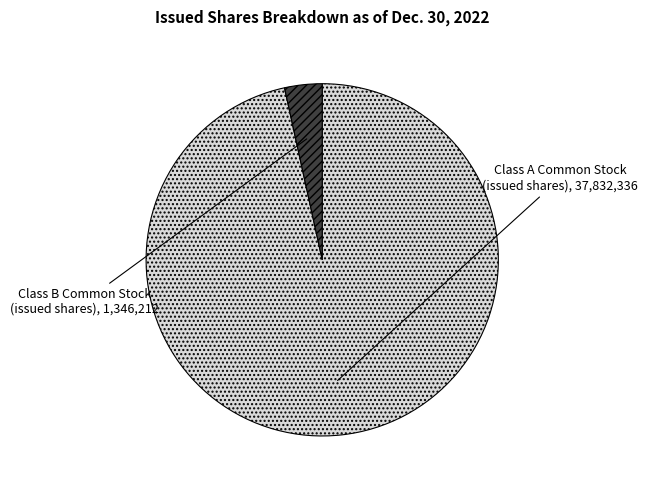

Which category has the biggest portion of the pie?

Class A Common Stock (issued shares)